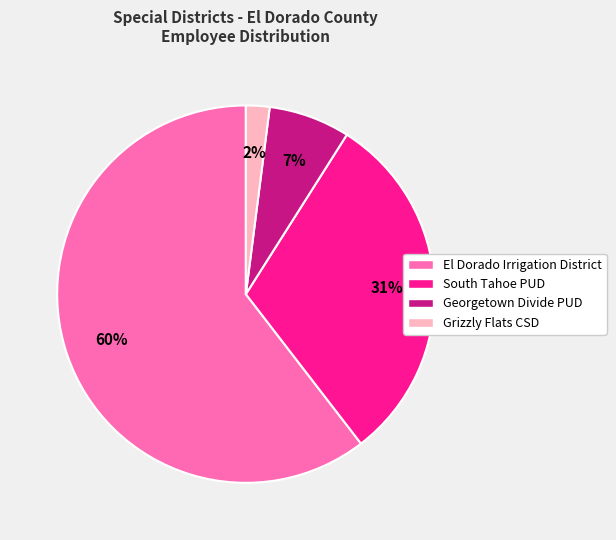

Is there any slice that represents more than half of the pie?

Yes